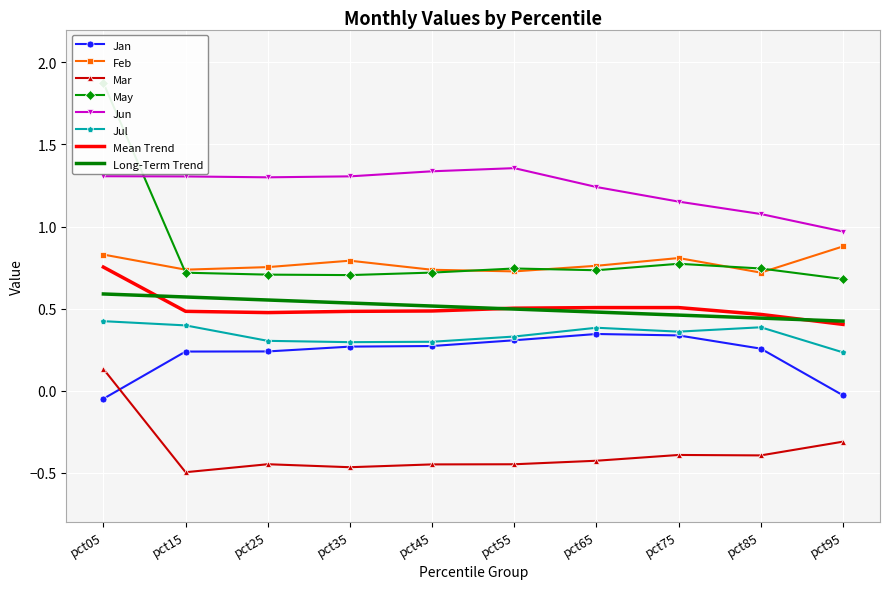

What is the value of the Feb point at the 6th from the left?

0.7